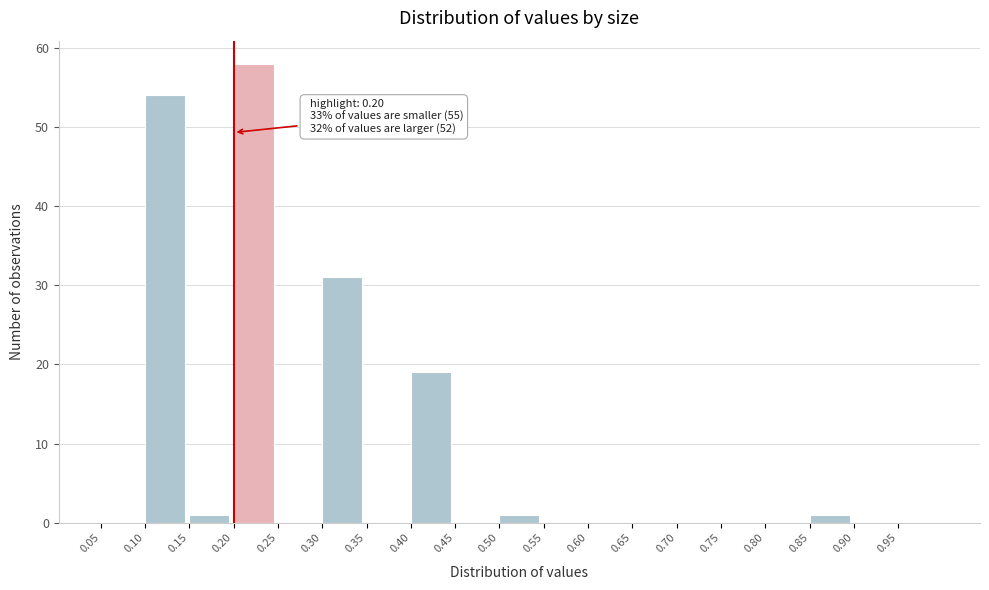

Which range on the x-axis has the tallest bar?

0.20 to 0.25